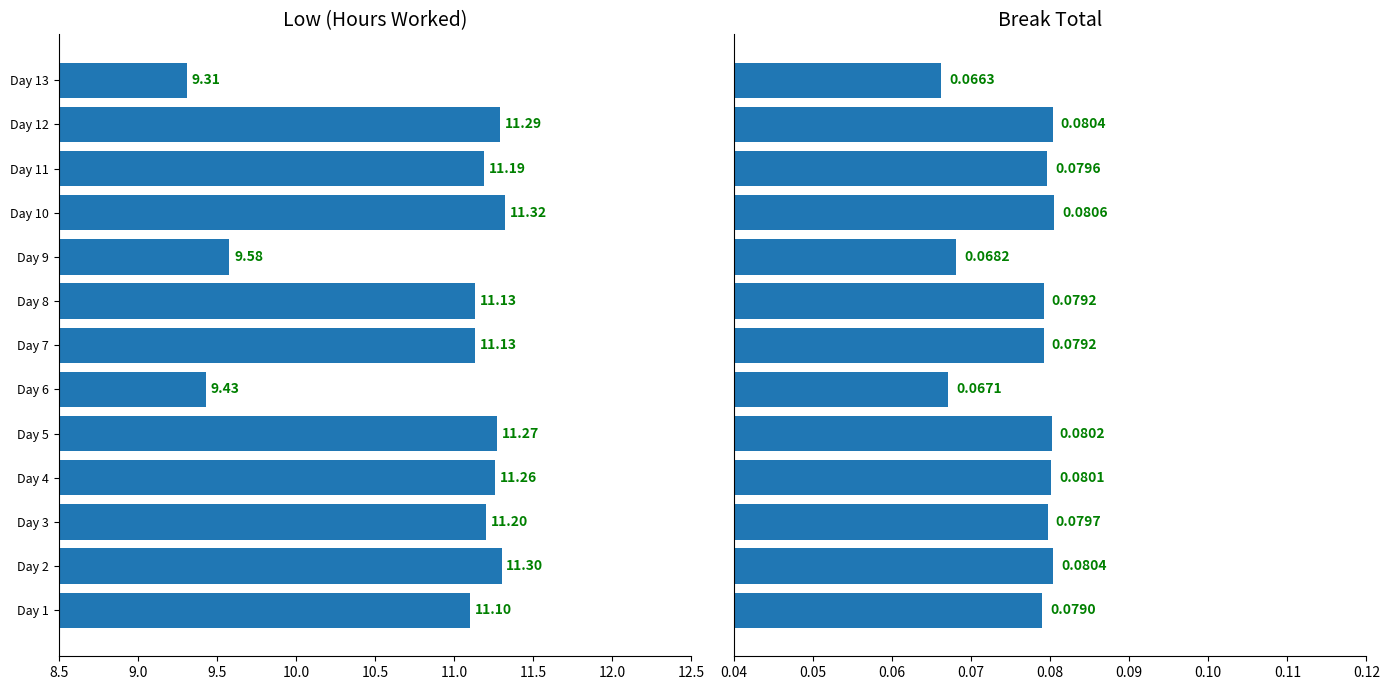

What is the smallest value displayed?

0.1